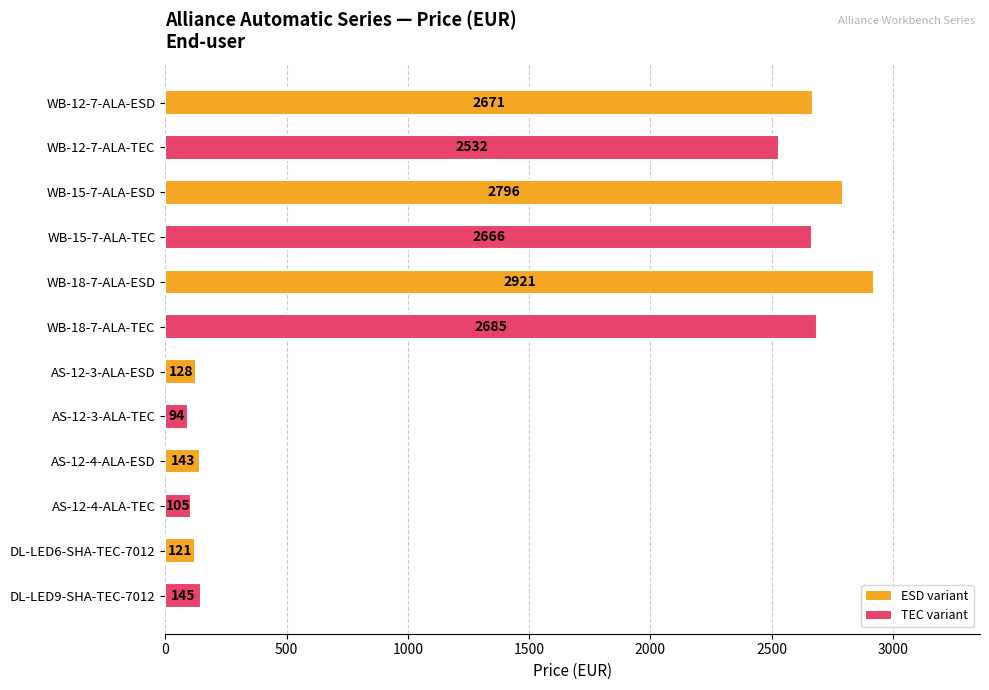

What is the sum of all values?

17007